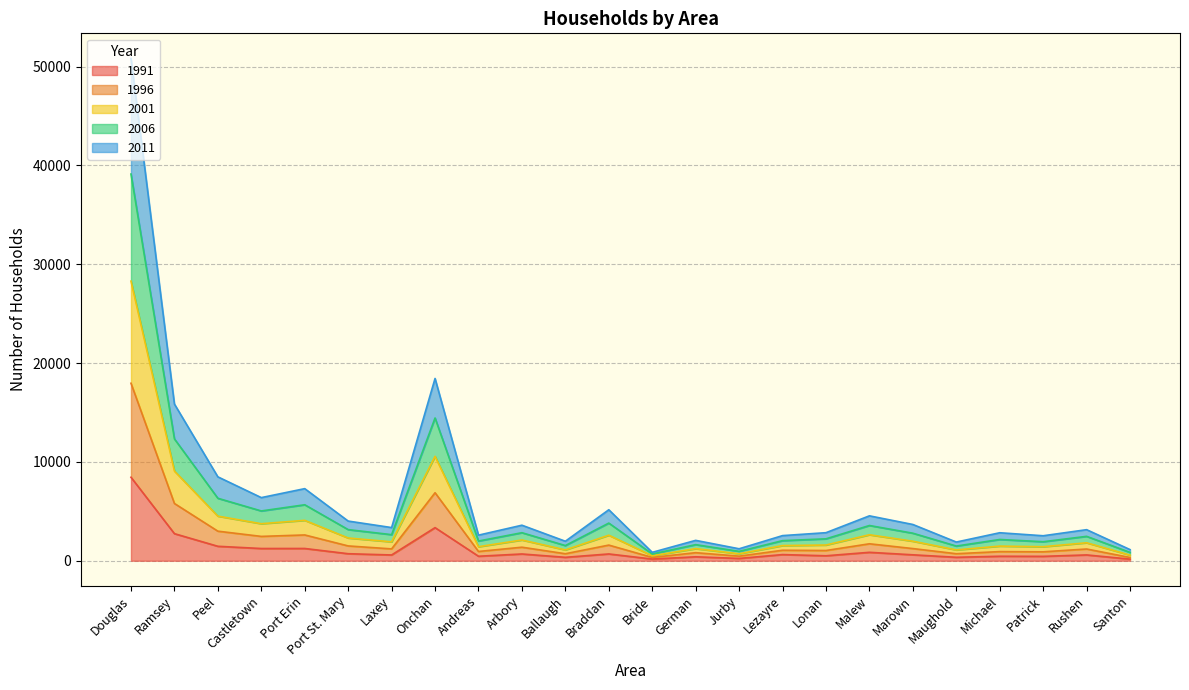

Which label corresponds to the largest value in the chart?

Douglas